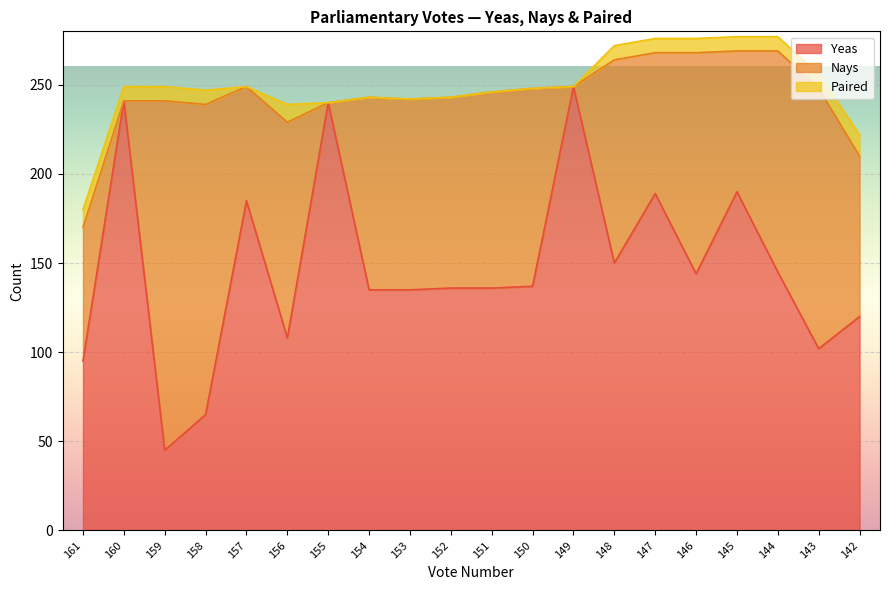

Is it true that Nays equals 171 at 146?

False